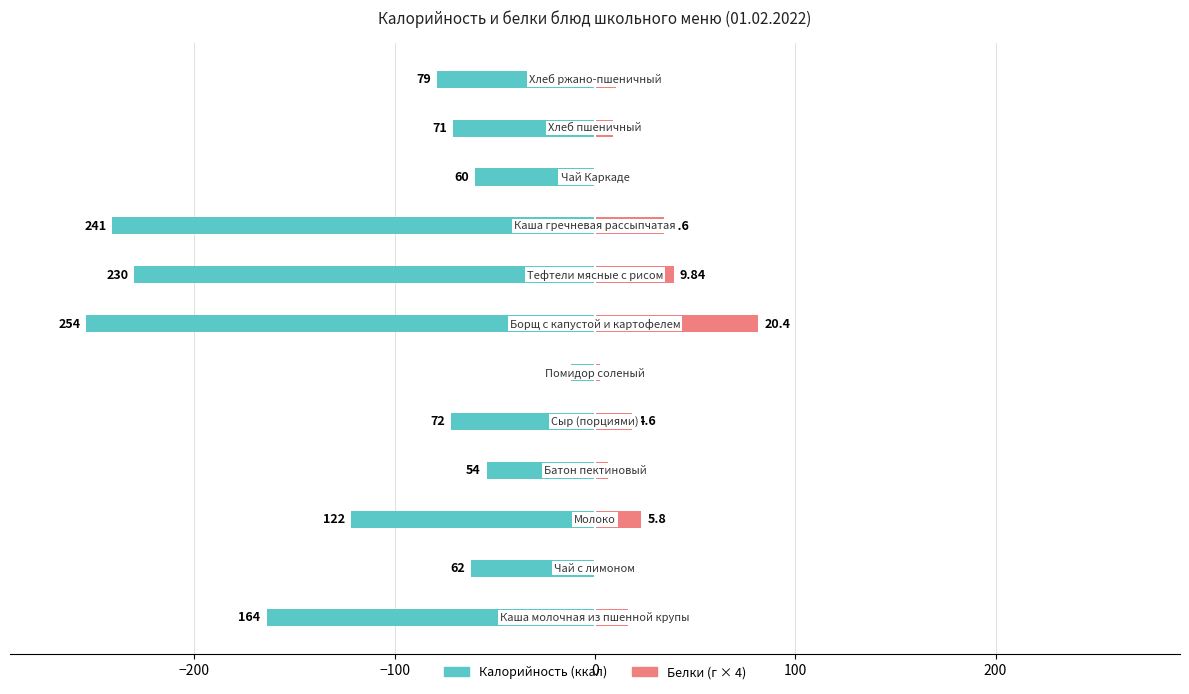

The value of Калорийность at −100 is -122.0. True or false?

True